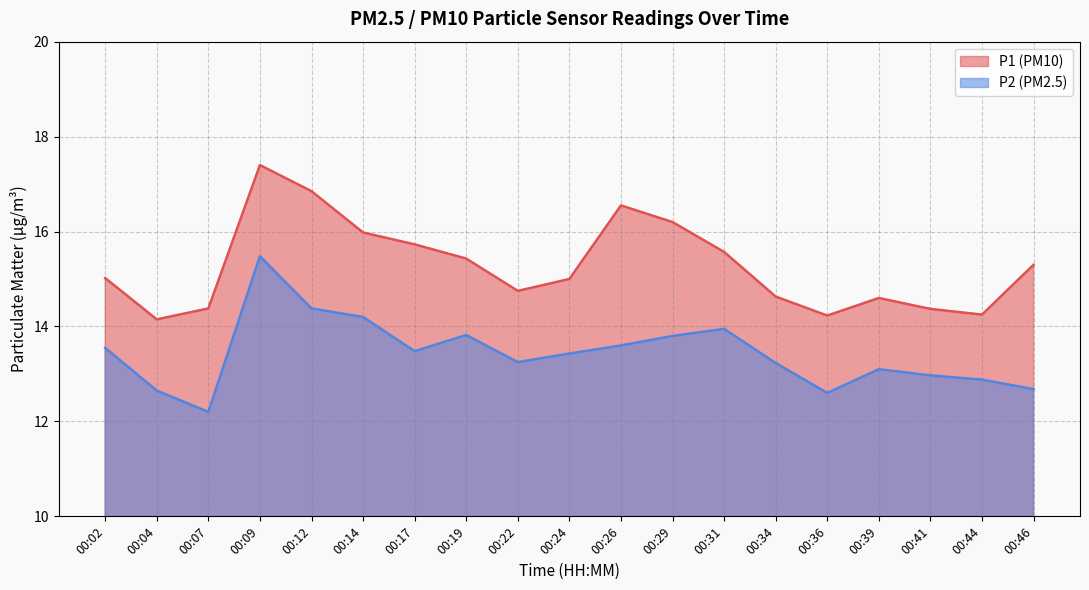

Between 00:02 and 00:04, which is larger?

00:02